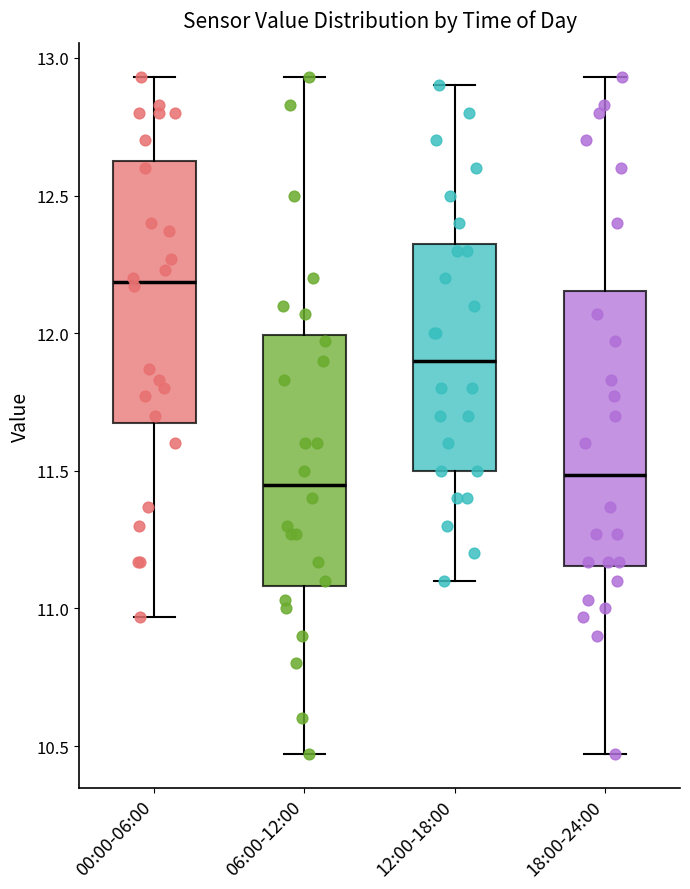

Reading left to right, transcribe this box plot: for each box, give where its median line is, the range the box spans, and where its two whiskers end, as read against the y-axis. The values are not printed on the chart, so give them approximately, as read against the axis.

00:00-06:00: median 12.20, box 11.70 to 12.65, whiskers 10.95 to 12.95
06:00-12:00: median 11.45, box 11.10 to 12.00, whiskers 10.45 to 12.95
12:00-18:00: median 11.90, box 11.50 to 12.35, whiskers 11.10 to 12.90
18:00-24:00: median 11.50, box 11.15 to 12.15, whiskers 10.45 to 12.95